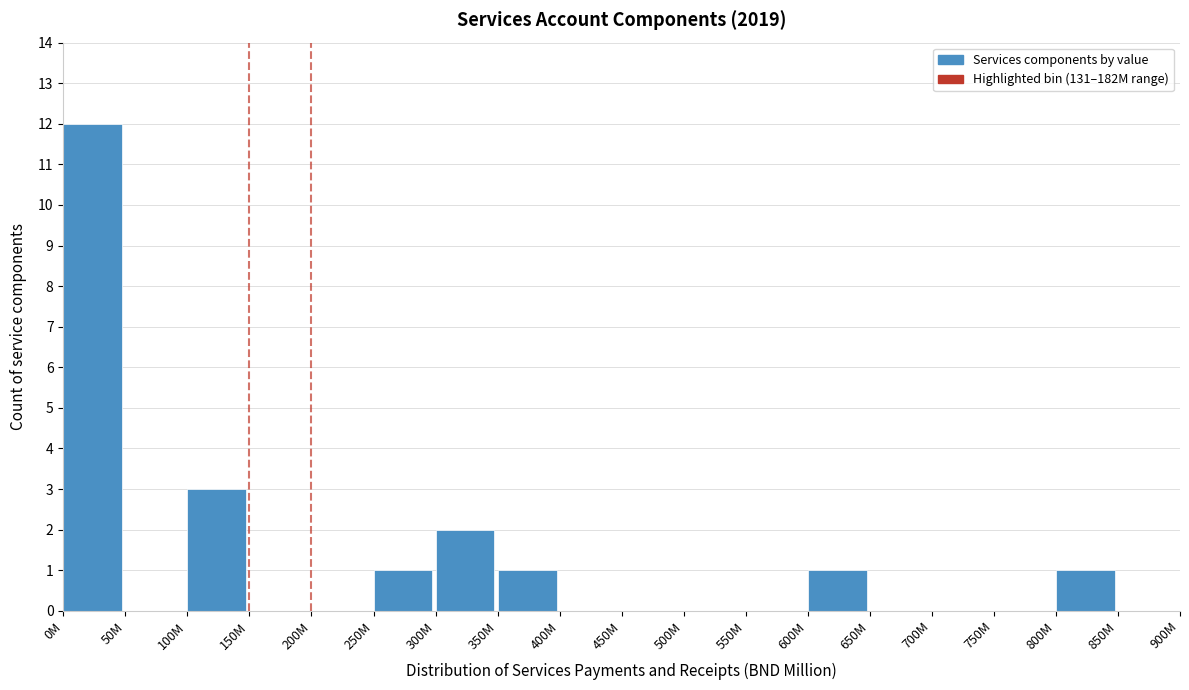

Reading left to right, transcribe all the data shown in this chart.

0M=12	50M=0	100M=3	150M=0	200M=0	250M=1	300M=2	350M=1	400M=0	450M=0	500M=0	550M=0	600M=1	650M=0	700M=0	750M=0	800M=1	850M=0